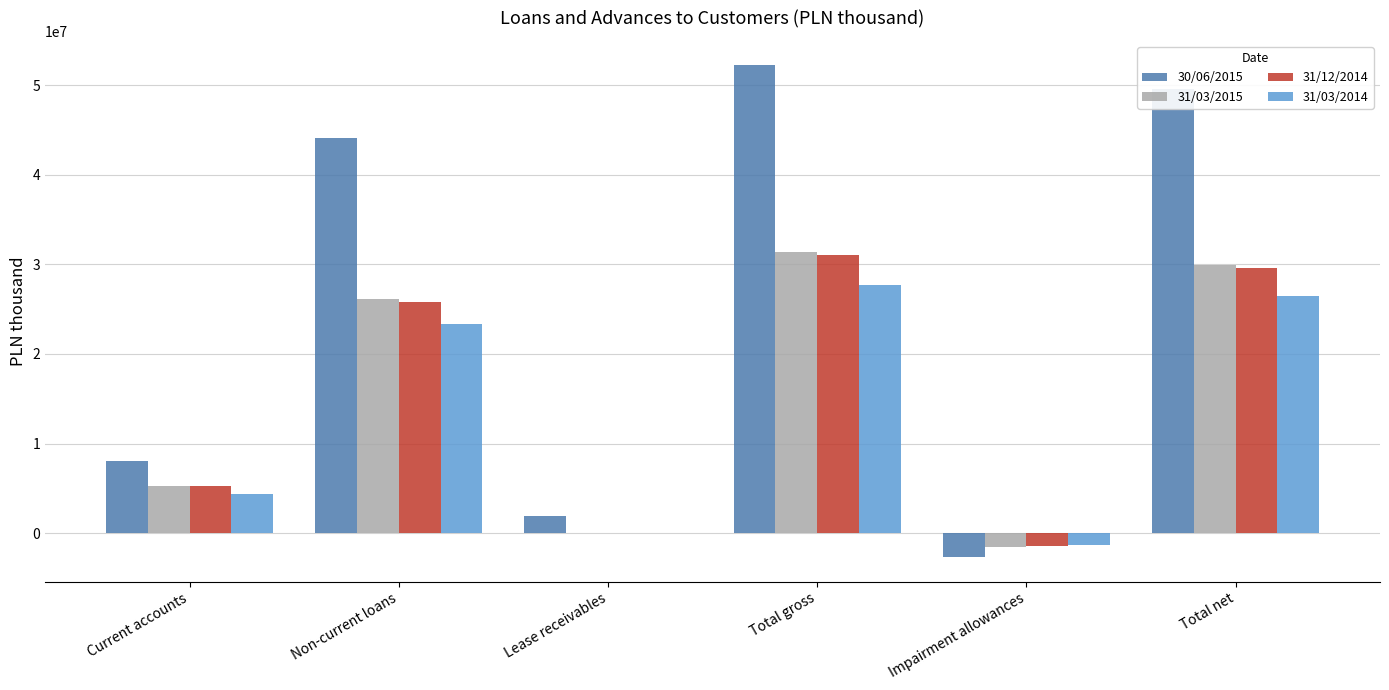

What is the maximum value for 30/06/2015?

52194582